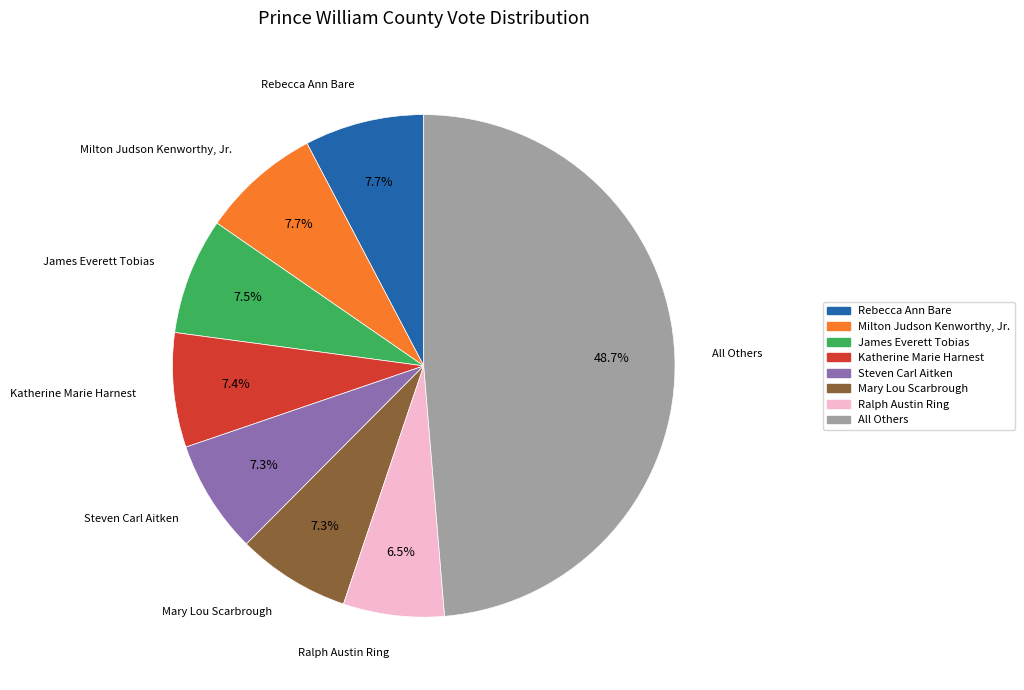

Do Ralph Austin Ring and Rebecca Ann Bare together represent more than half of the pie?

No